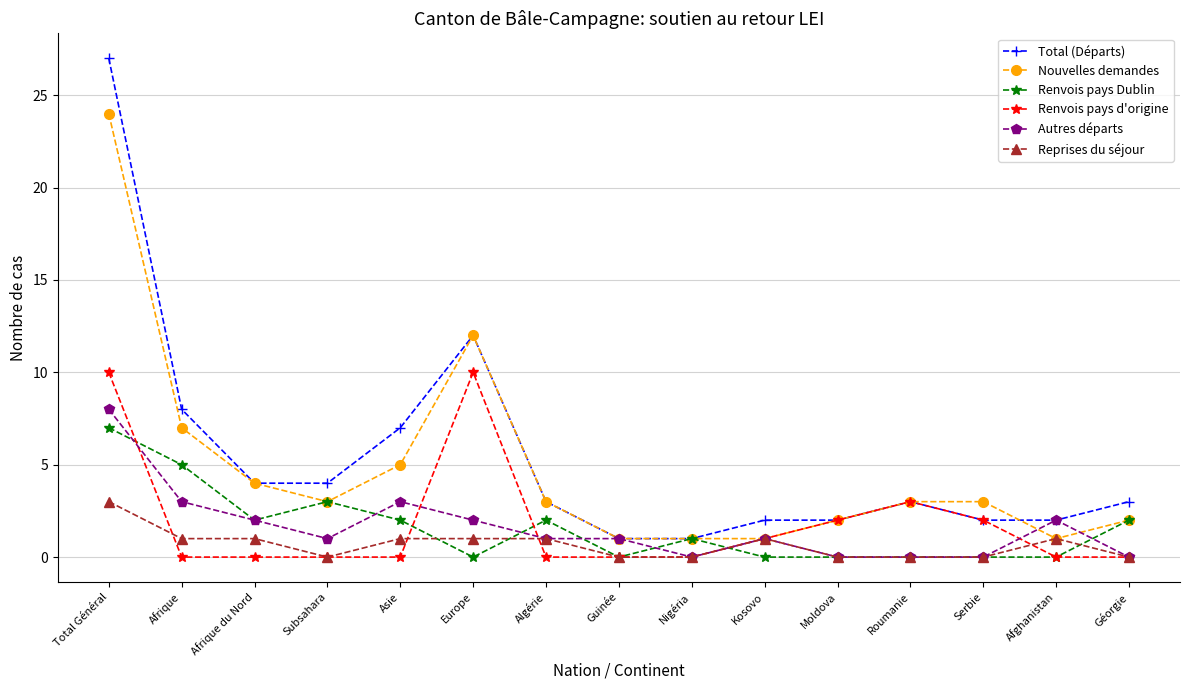

What is the difference between the Nouvelles demandes values at Nigéria and Roumanie?

2